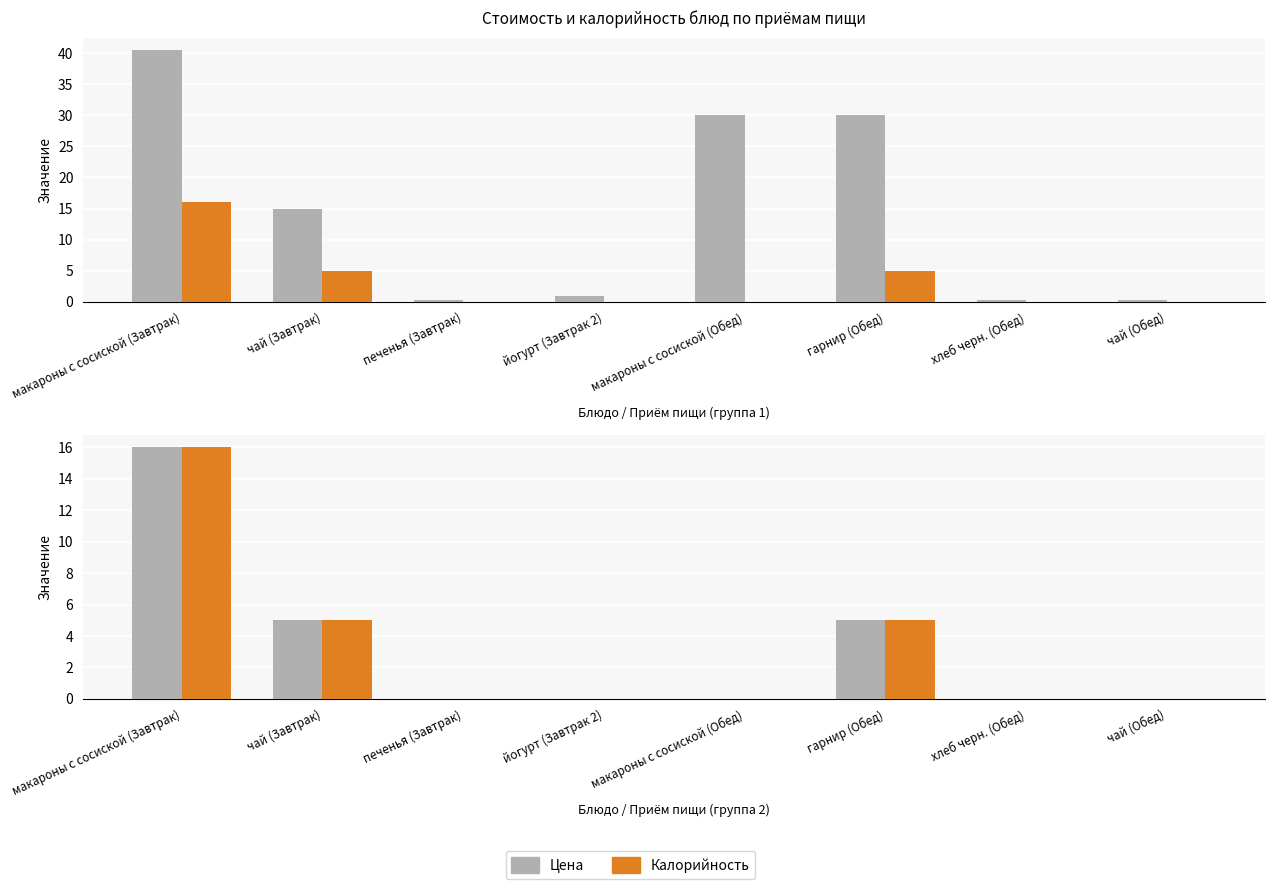

Which category has the lowest value across all series?

печенья (Завтрак)